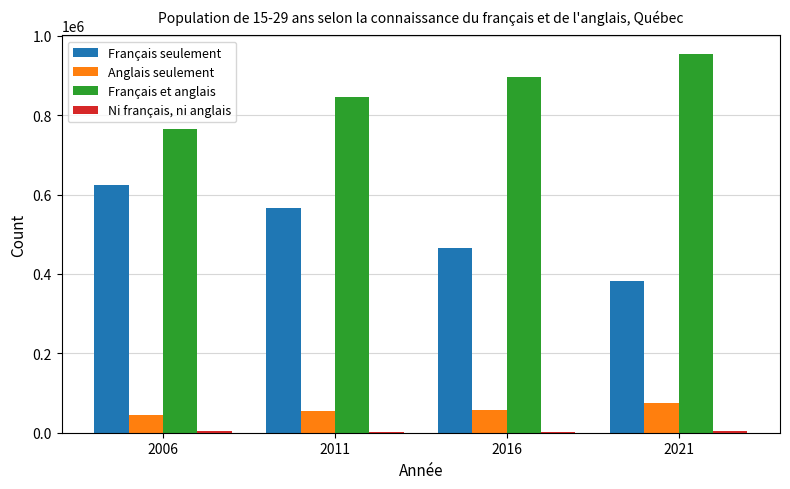

What is the sum of all Français seulement values?

2036100